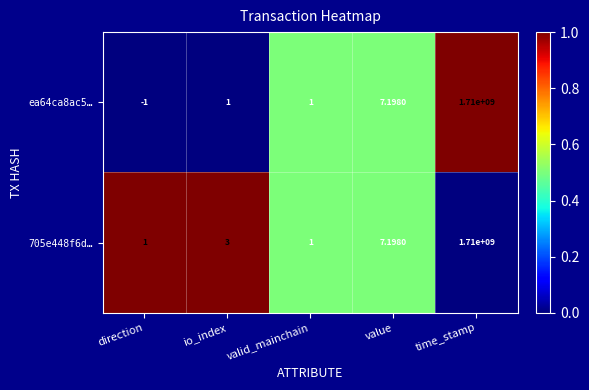

At which label is ea64ca8ac5… closest to 854999999?

value